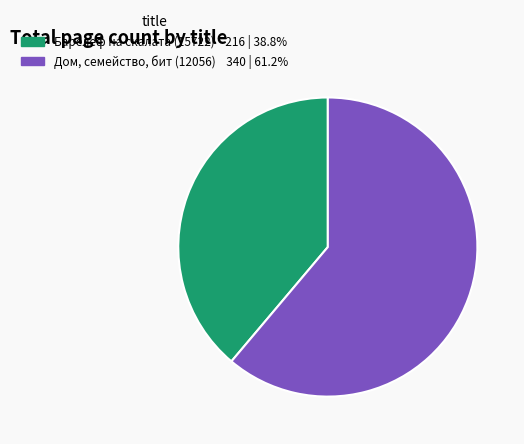

Does Дом, семейство, бит (12056) account for over 50% of the chart?

Yes